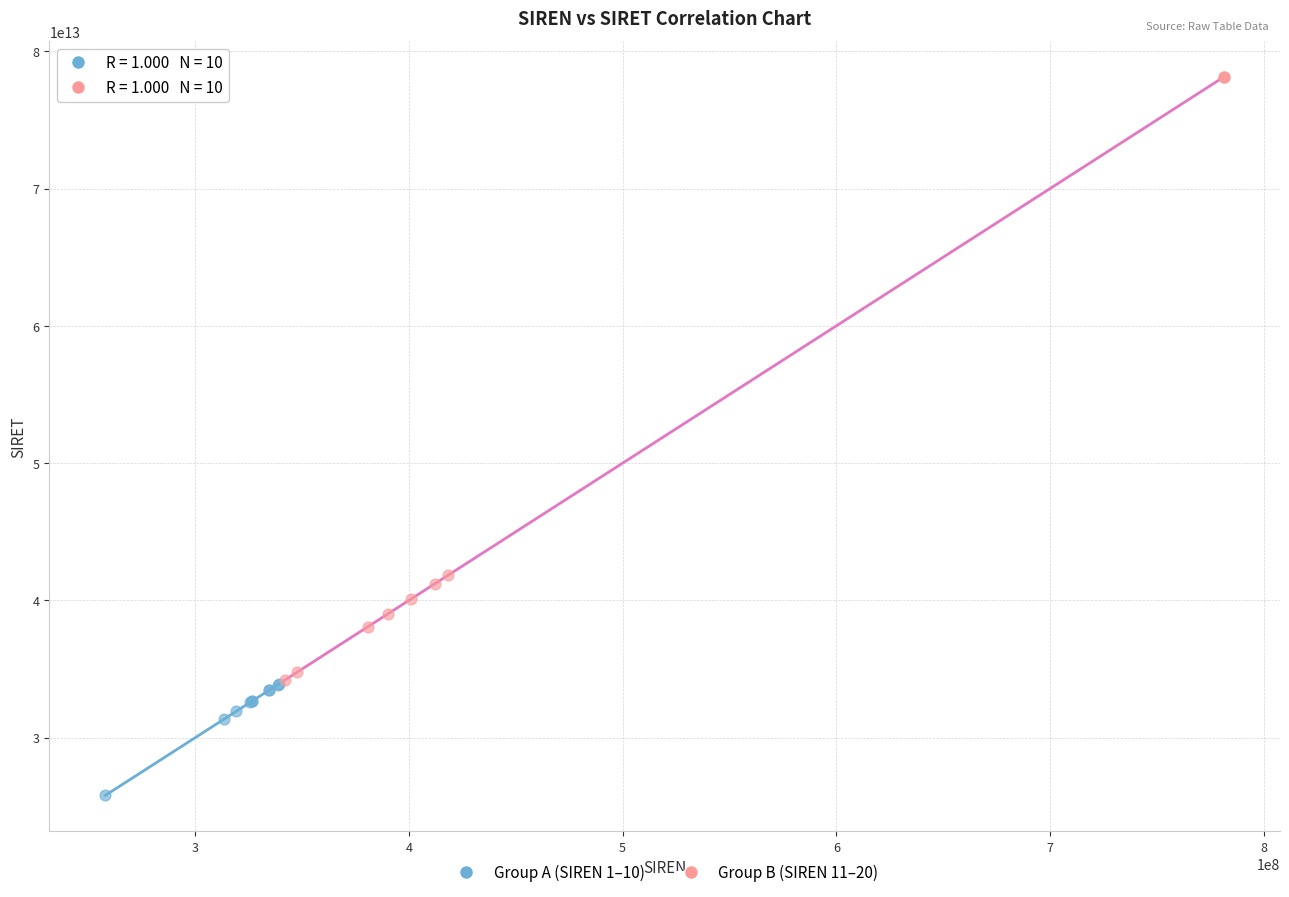

Which series contains the lowest Y value?

Group A (SIREN 1–10)